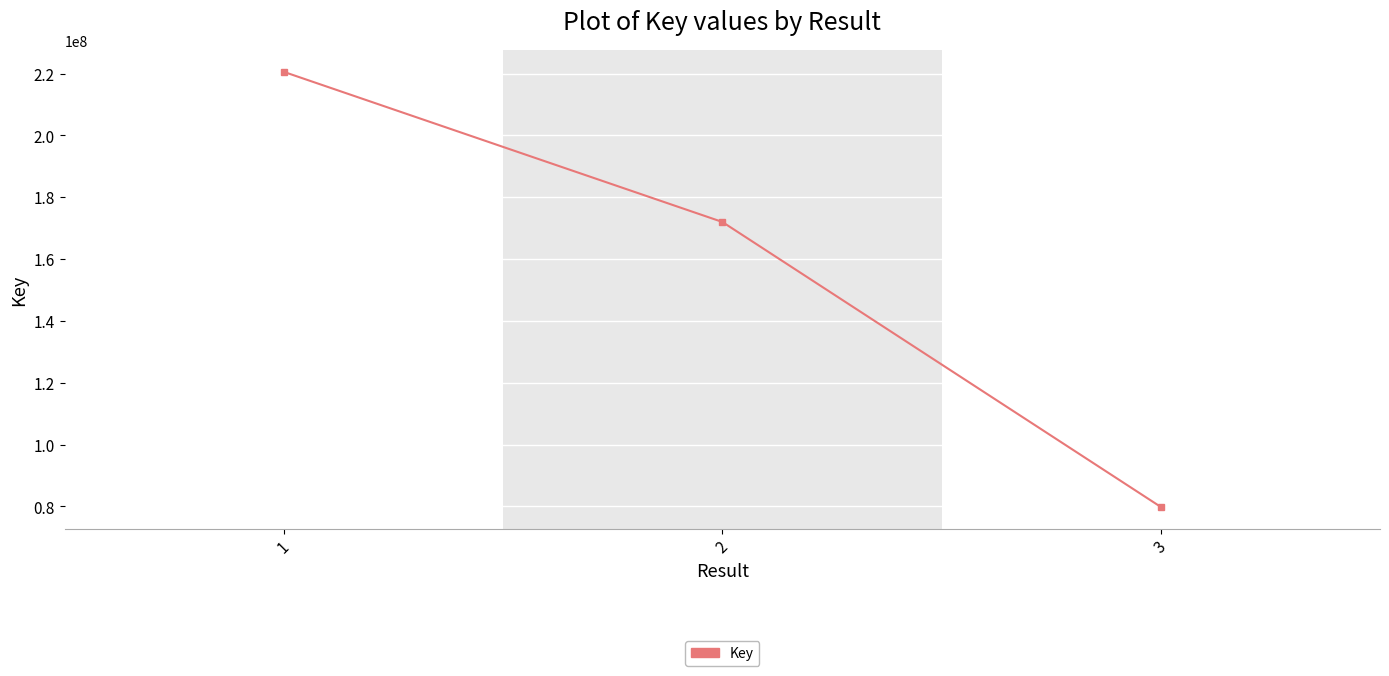

Between 2 and 3, which is larger?

2